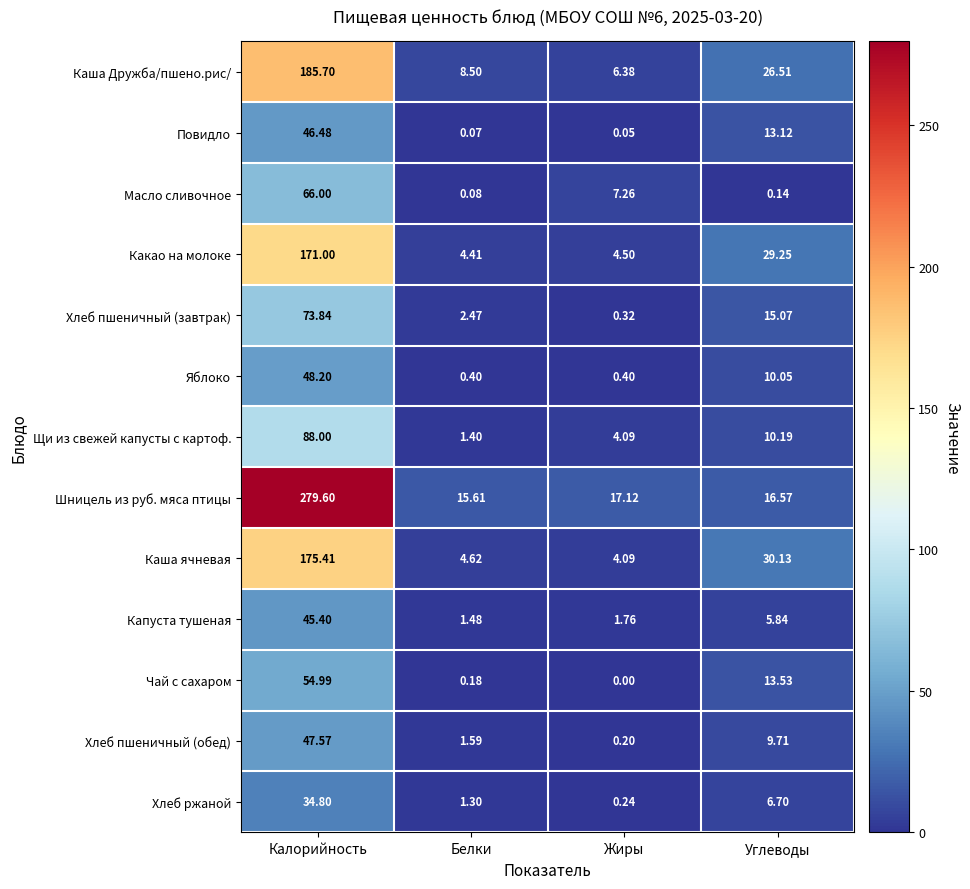

Between Белки and Углеводы, which series saw the biggest shift?

Каша ячневая